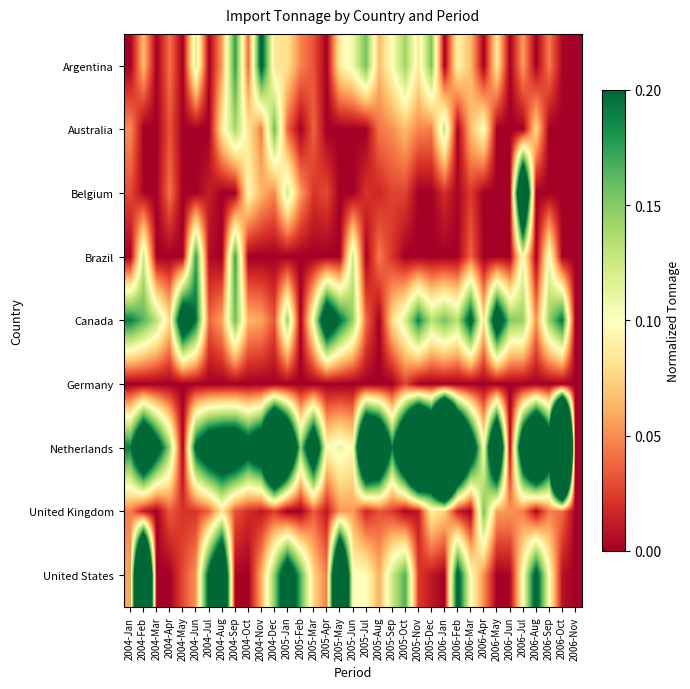

Between 2005-Nov and 2004-Jun, which is larger?

2004-Jun